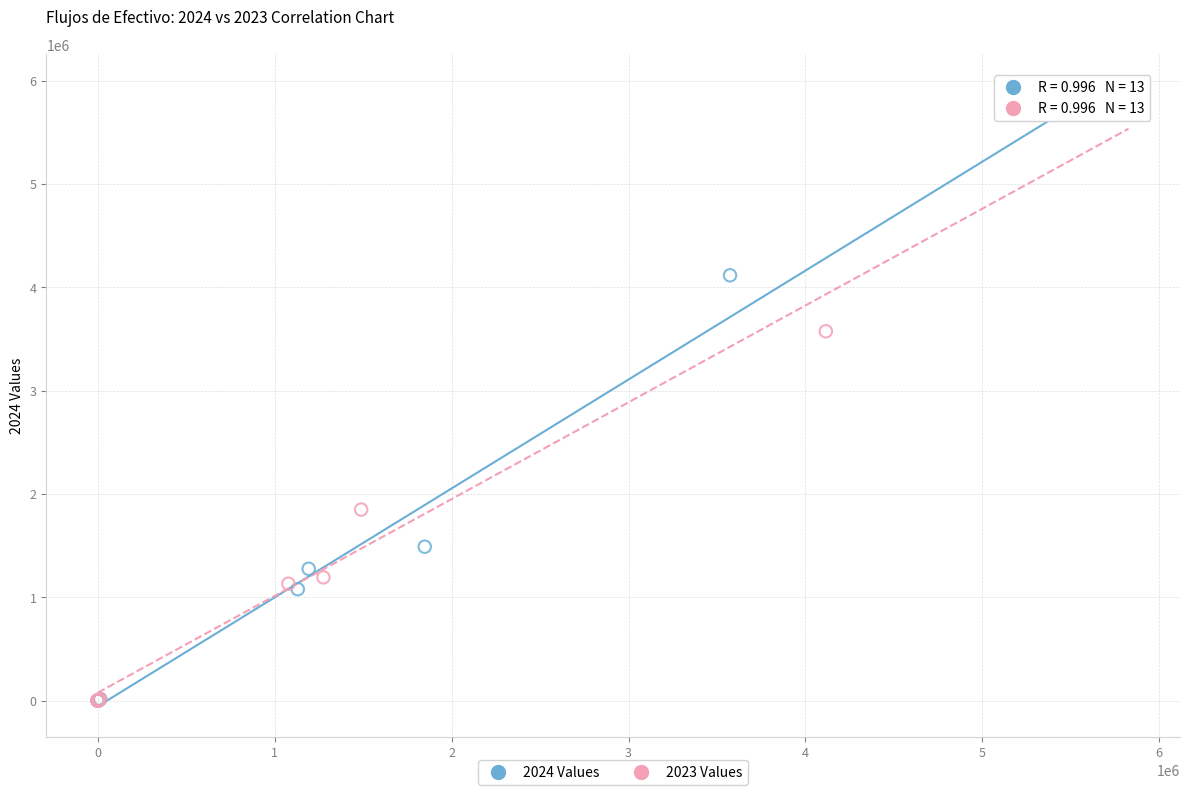

What are all the series names shown in the legend?

2024 Values, 2023 Values